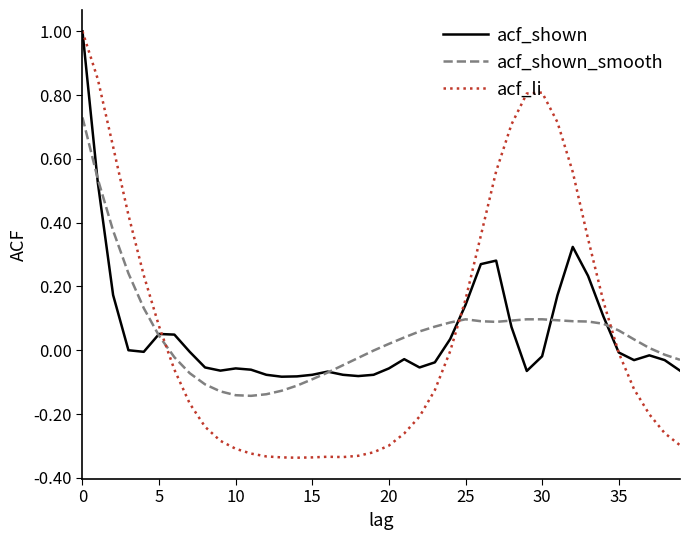

What are all the series names shown in the legend?

acf_shown, acf_shown_smooth, acf_li